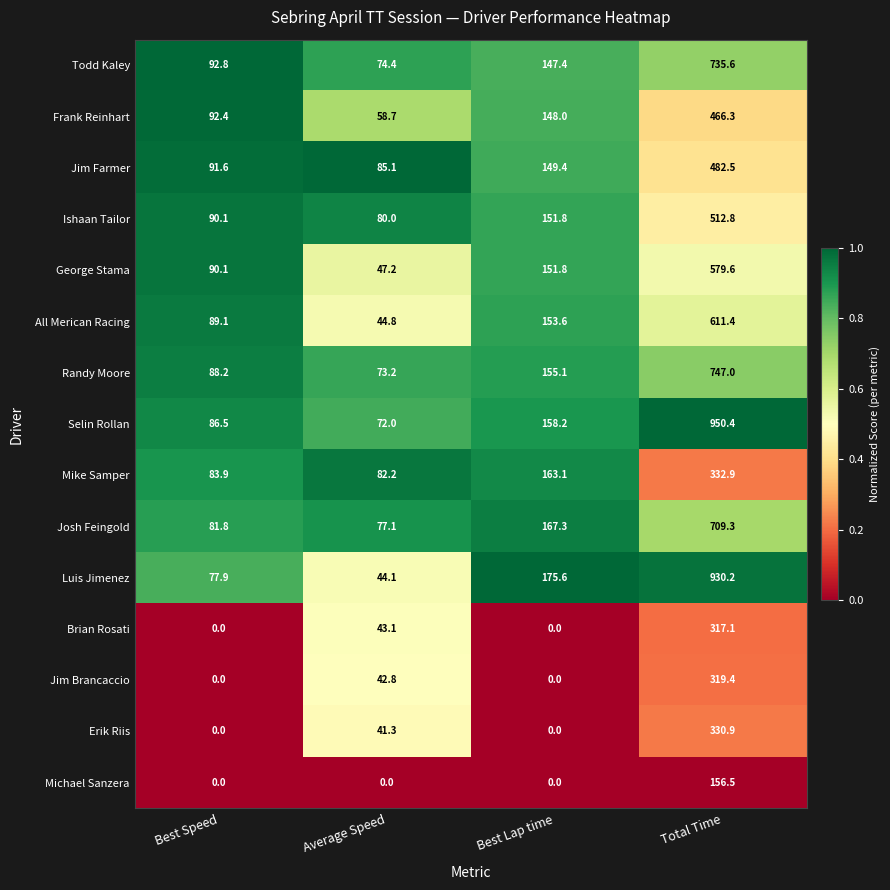

List the series in order of their peak value, lowest first.

Michael Sanzera, Brian Rosati, Jim Brancaccio, Erik Riis, Mike Samper, Frank Reinhart, Jim Farmer, Ishaan Tailor, George Stama, All Merican Racing, Josh Feingold, Todd Kaley, Randy Moore, Luis Jimenez, Selin Rollan